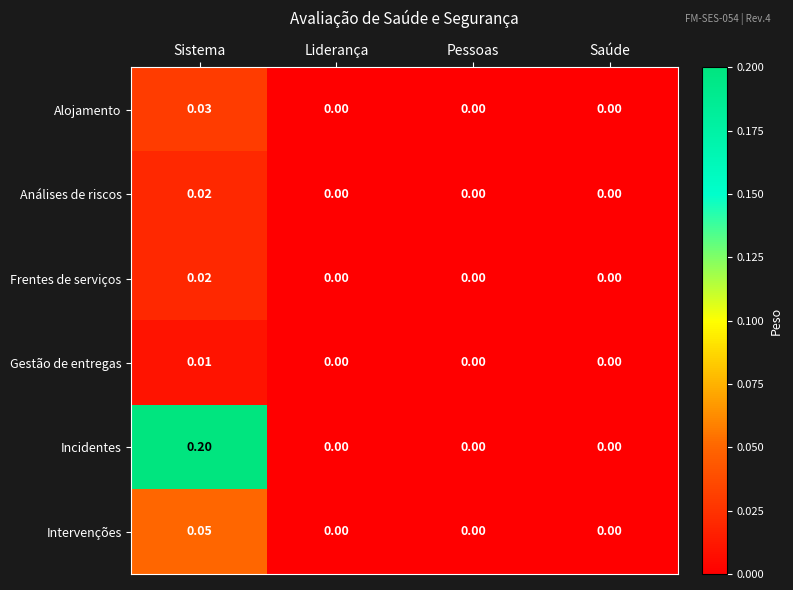

Which category has the highest value in the Análises de riscos series?

Sistema